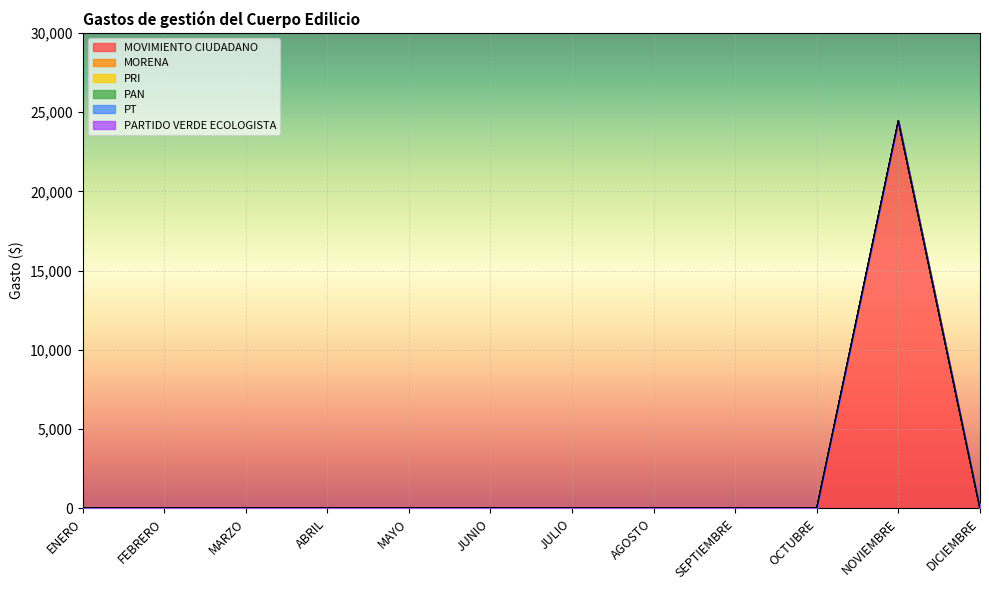

At how many categories does at least one series exceed 3121?

1